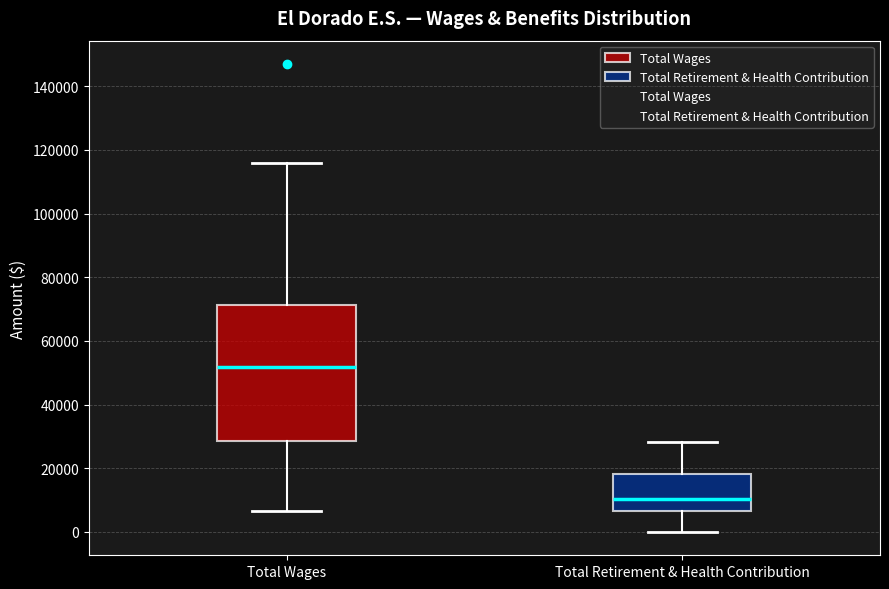

Reading left to right, read every box against the y-axis: the position of its median line, the range the box covers, and the ends of its whiskers. The values are not printed on the chart, so give them approximately, as read against the axis.

Total Wages: median 52000, box 28000 to 72000, whiskers 6000 to 116000
Total Retirement & Health Contribution: median 10000, box 6000 to 18000, whiskers 0 to 28000